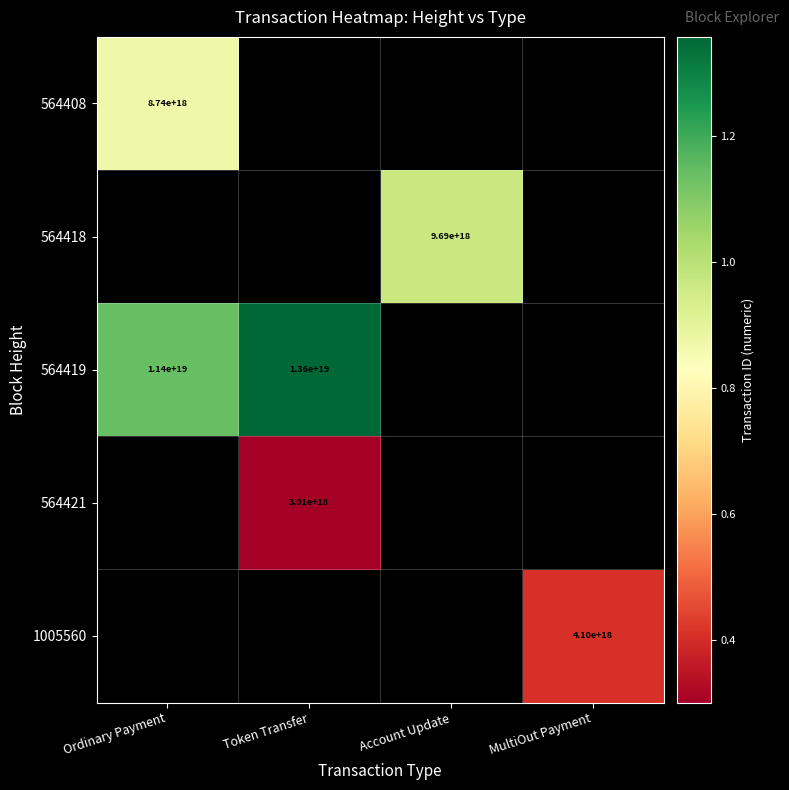

Is it true that 564419 equals 18778287950879956992 at Ordinary Payment?

False